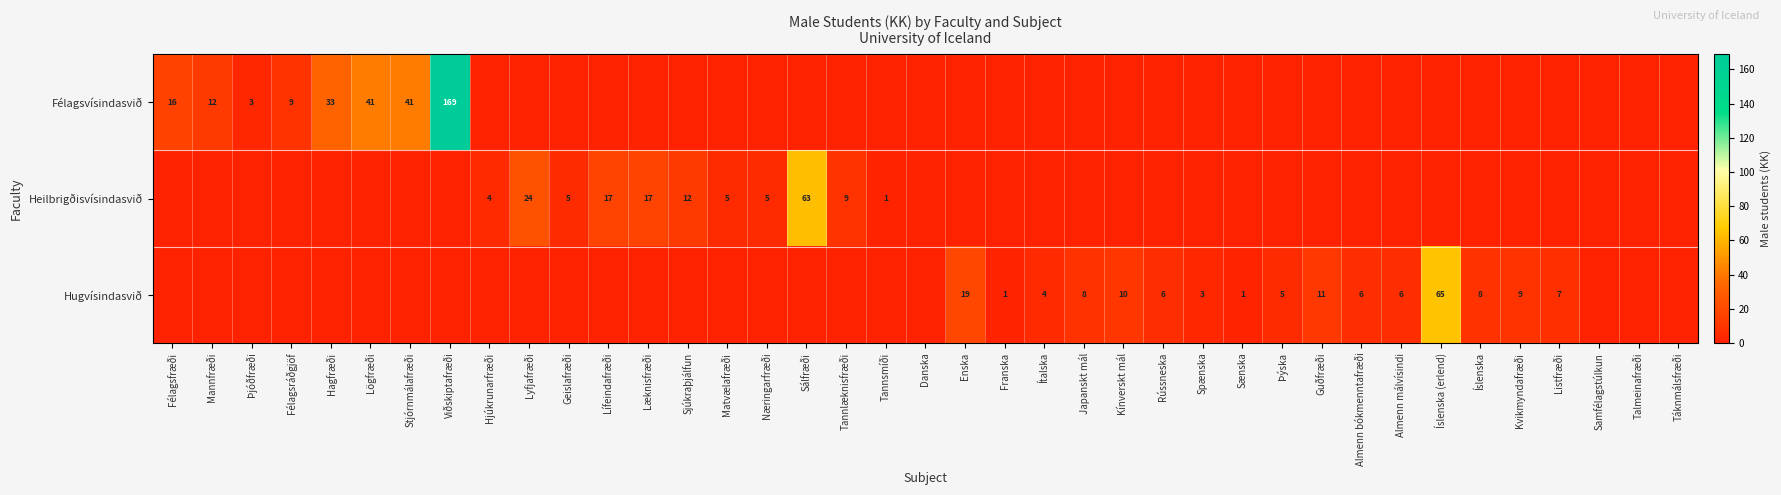

What is the difference between the Hugvísindasvið values at Ítalska and Kvikmyndafræði?

5